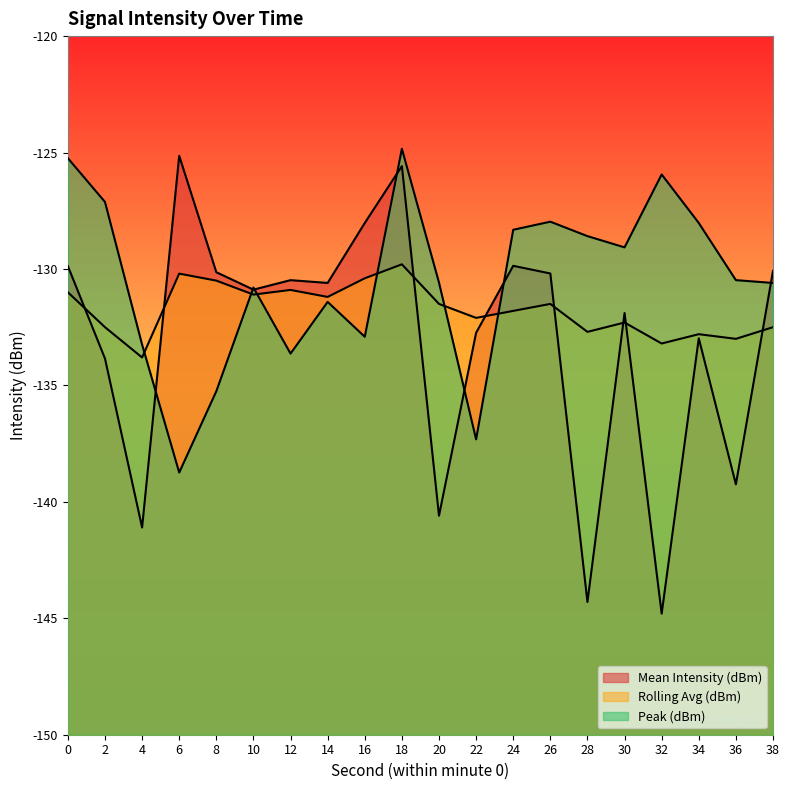

Is the value of Peak (dBm) at 18 greater than the value of Rolling Avg (dBm) at 22?

Yes